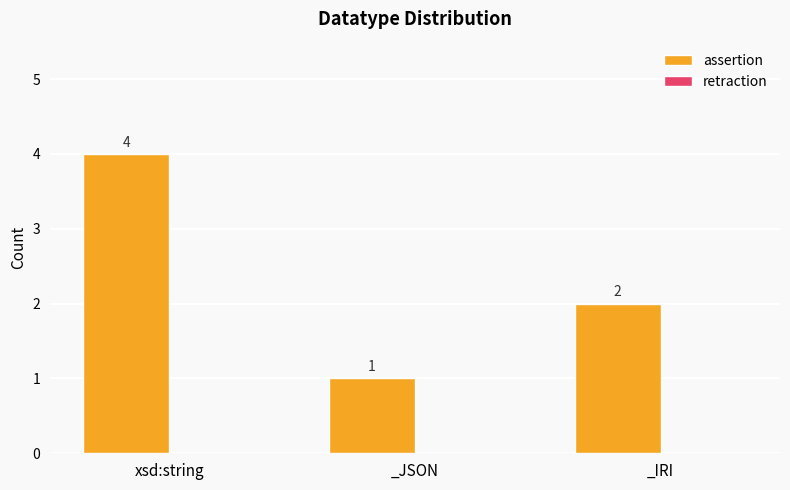

Are the bars grouped side by side (vs. stacked)?

No